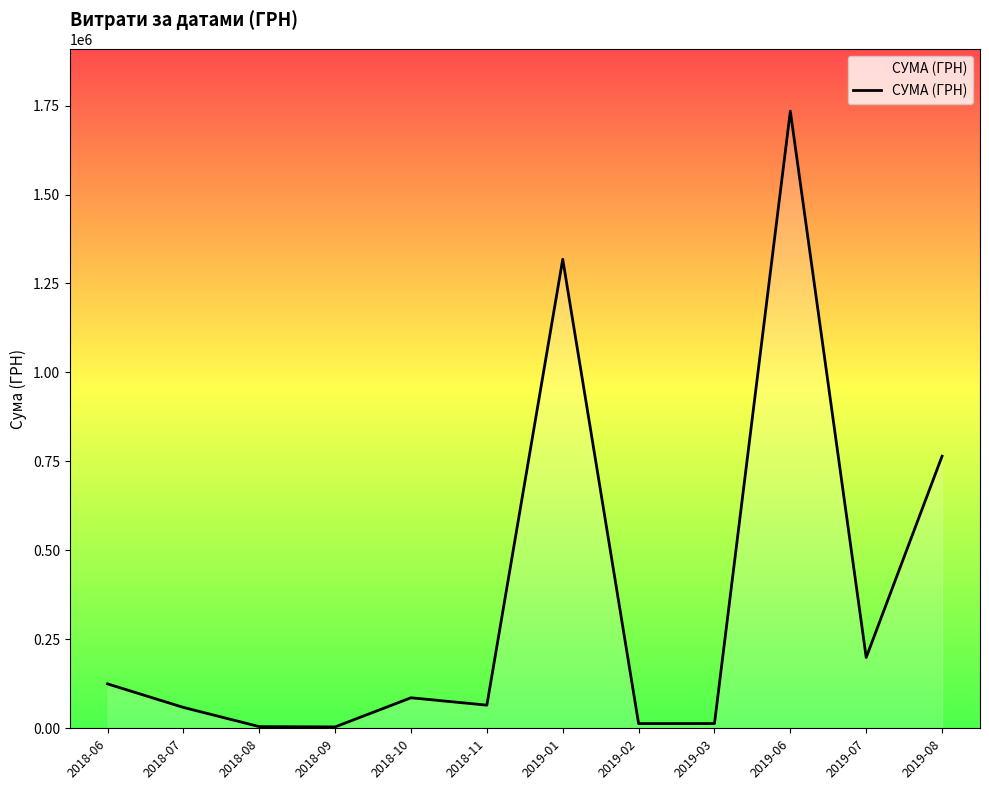

What is the maximum value shown in the chart?

1734262.7